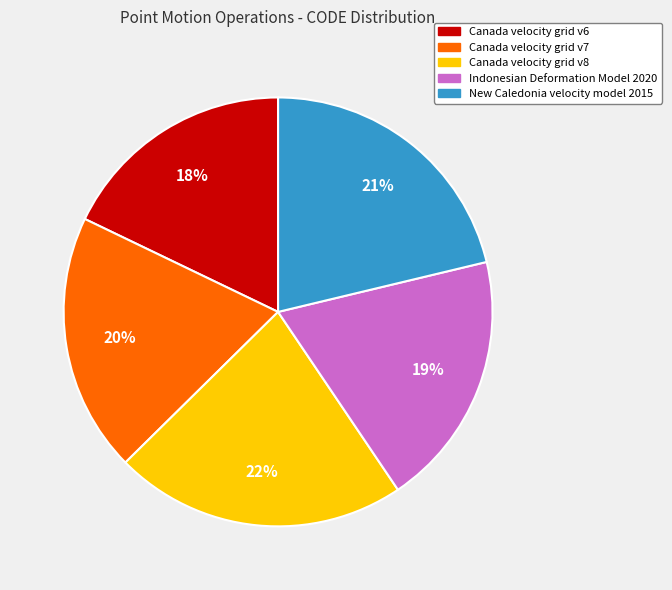

Is the sum of New Caledonia velocity model 2015 and Canada velocity grid v8 greater than half?

No